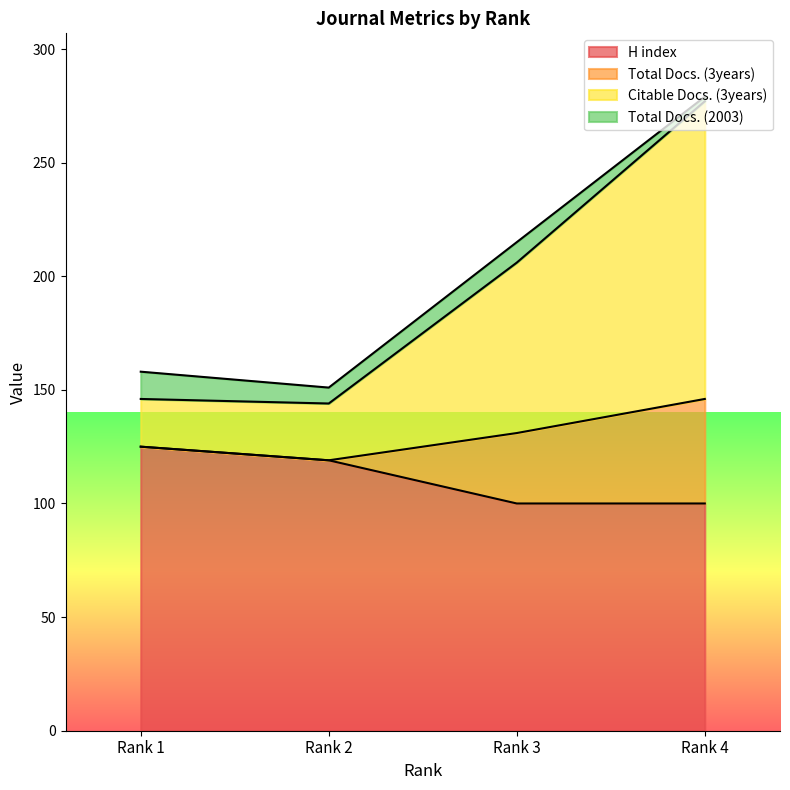

What value does the Total Docs. (3years) series have at Rank 1, to the nearest 50?

150